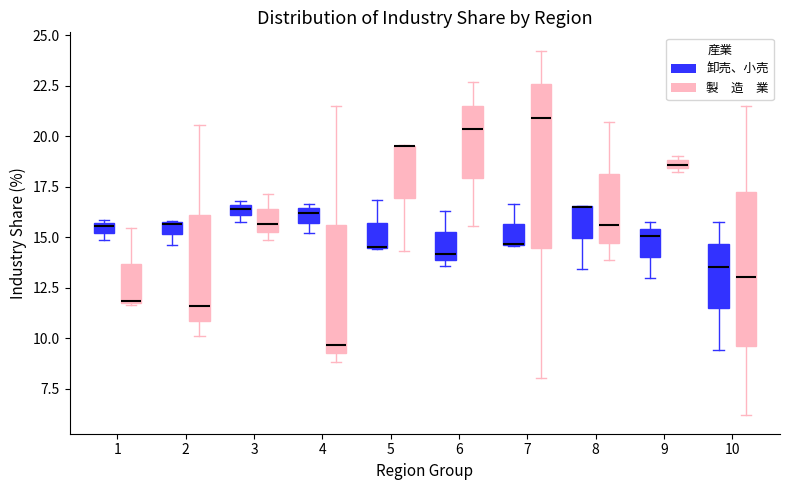

Where does the median line of the box for 7 (製 造 業) sit on the y-axis? The values are not printed on the chart, so give them approximately, as read against the axis.

21.0